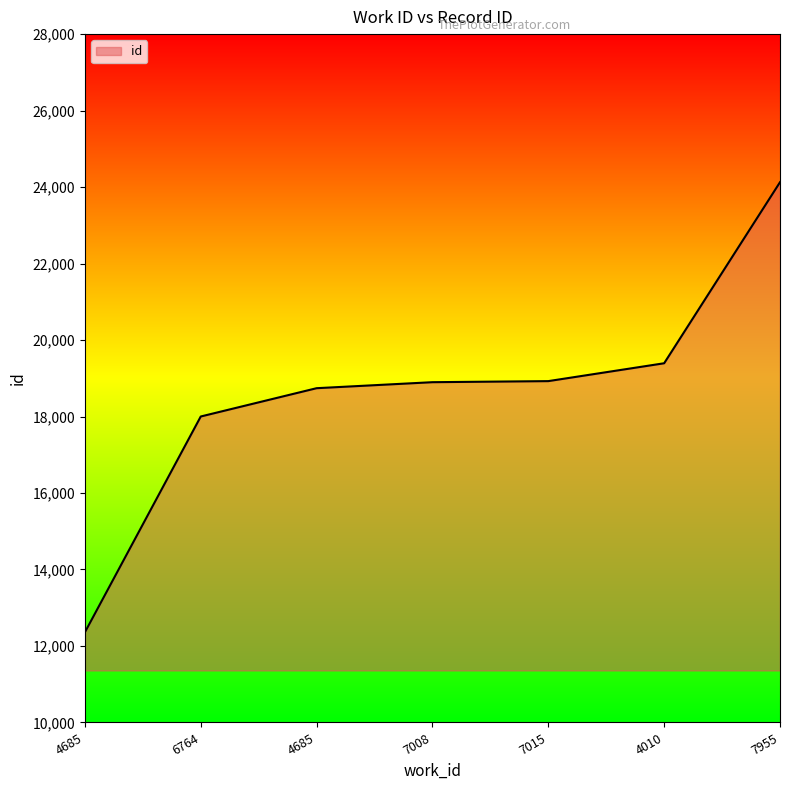

What is the label of the 1st point from the left?

4685